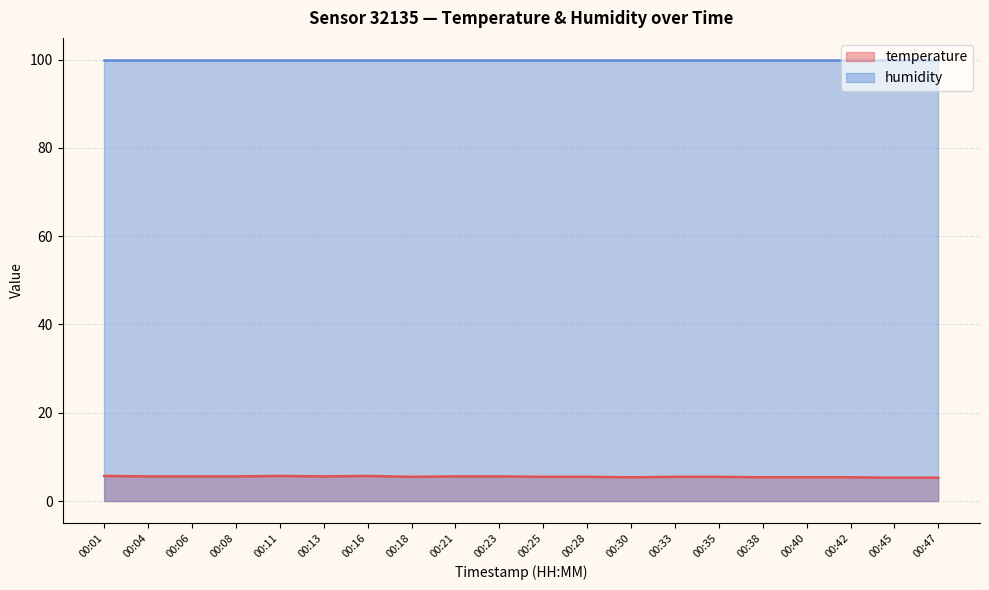

The value at 00:16 is 5.7. True or false?

True